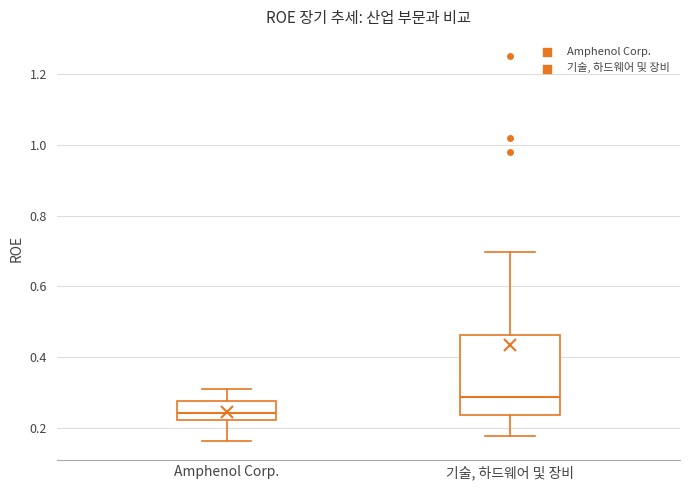

Reading left to right, transcribe this box plot: for each box, give where its median line is, the range the box spans, and where its two whiskers end, as read against the y-axis. The values are not printed on the chart, so give them approximately, as read against the axis.

Amphenol Corp.: median 0.24, box 0.22 to 0.28, whiskers 0.16 to 0.32
기술, 하드웨어 및 장비: median 0.28, box 0.24 to 0.46, whiskers 0.18 to 0.70